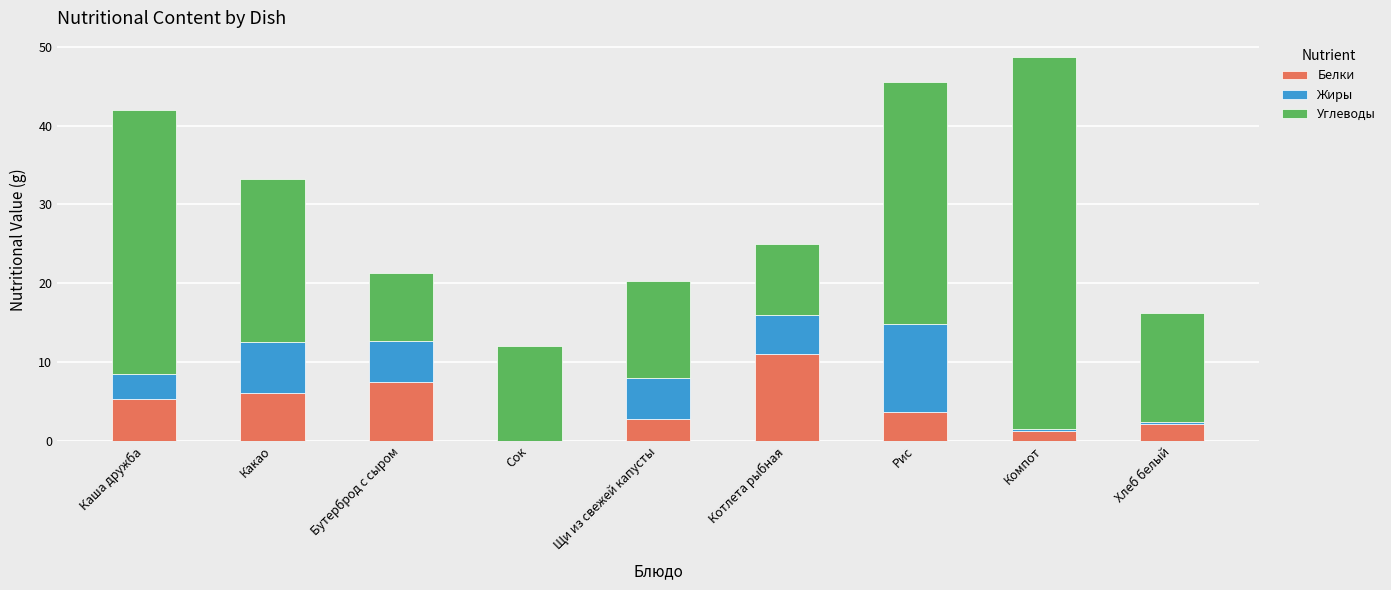

Are the bars horizontal?

No